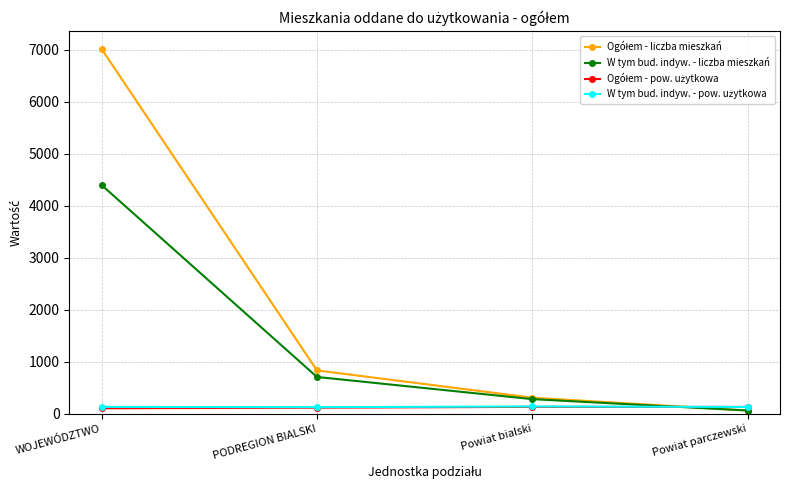

How many series are shown in this chart?

4